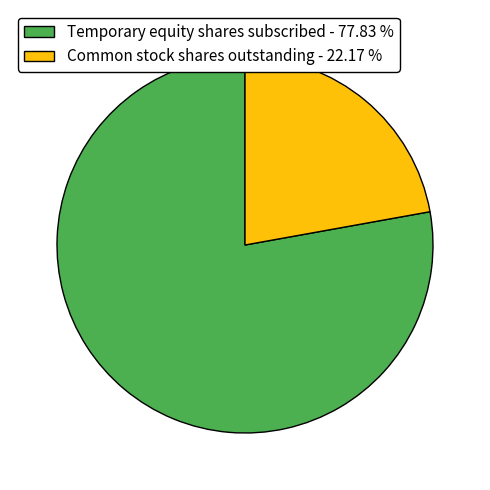

Is there a majority slice in this chart?

Yes